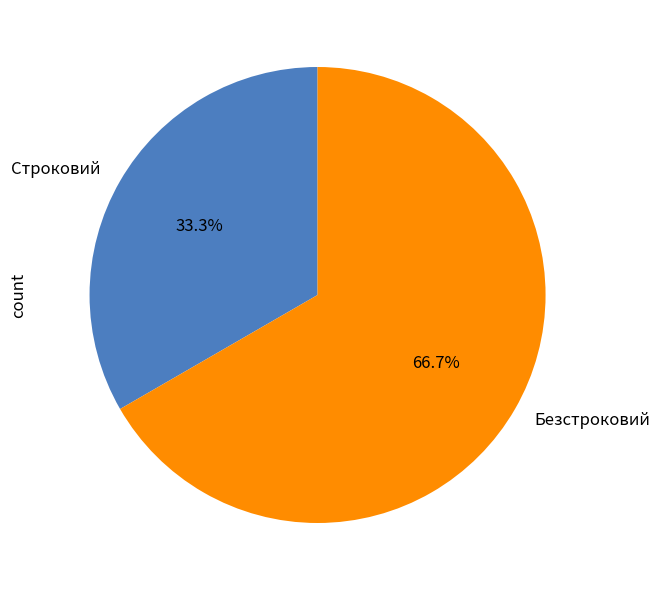

What percentage is the Строковий slice, to the nearest percent?

33%